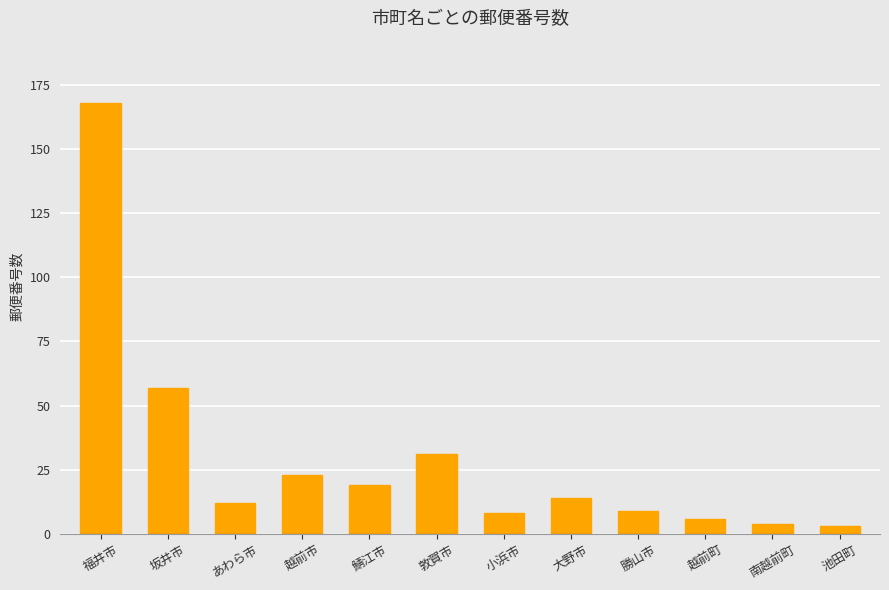

What is the maximum value shown in the chart?

168